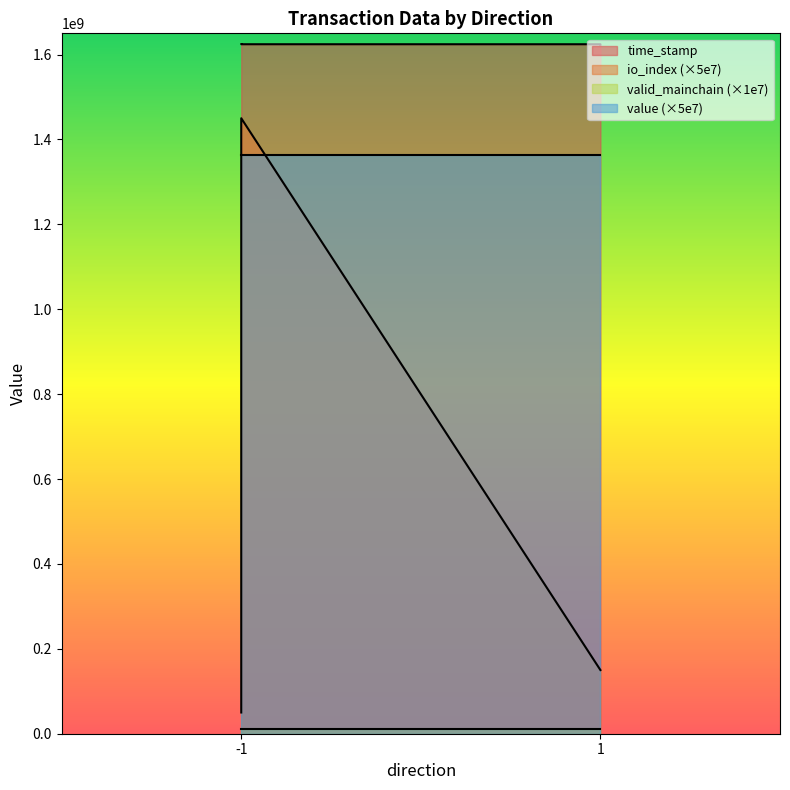

What is the difference between the highest and lowest values at 1?

1474294780